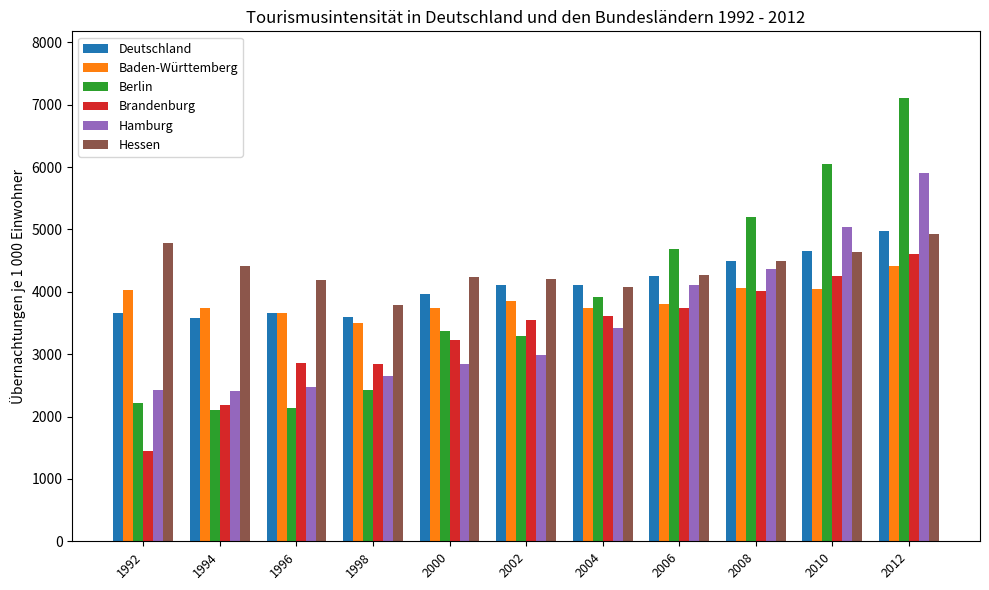

Which series has the largest range (max minus min)?

Berlin